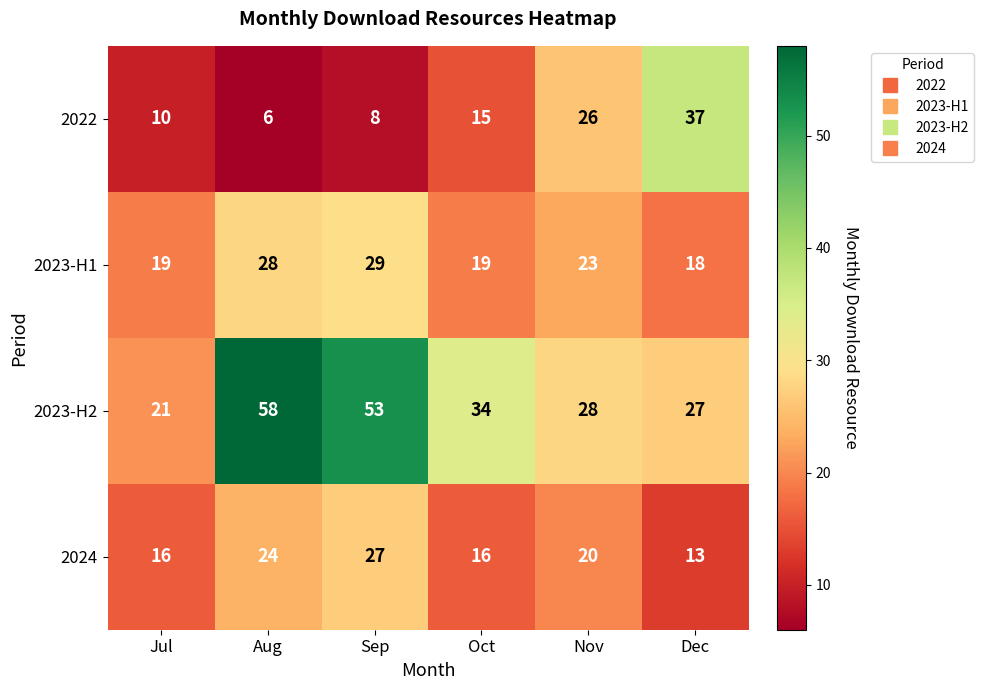

At how many categories does at least one series exceed 57?

1